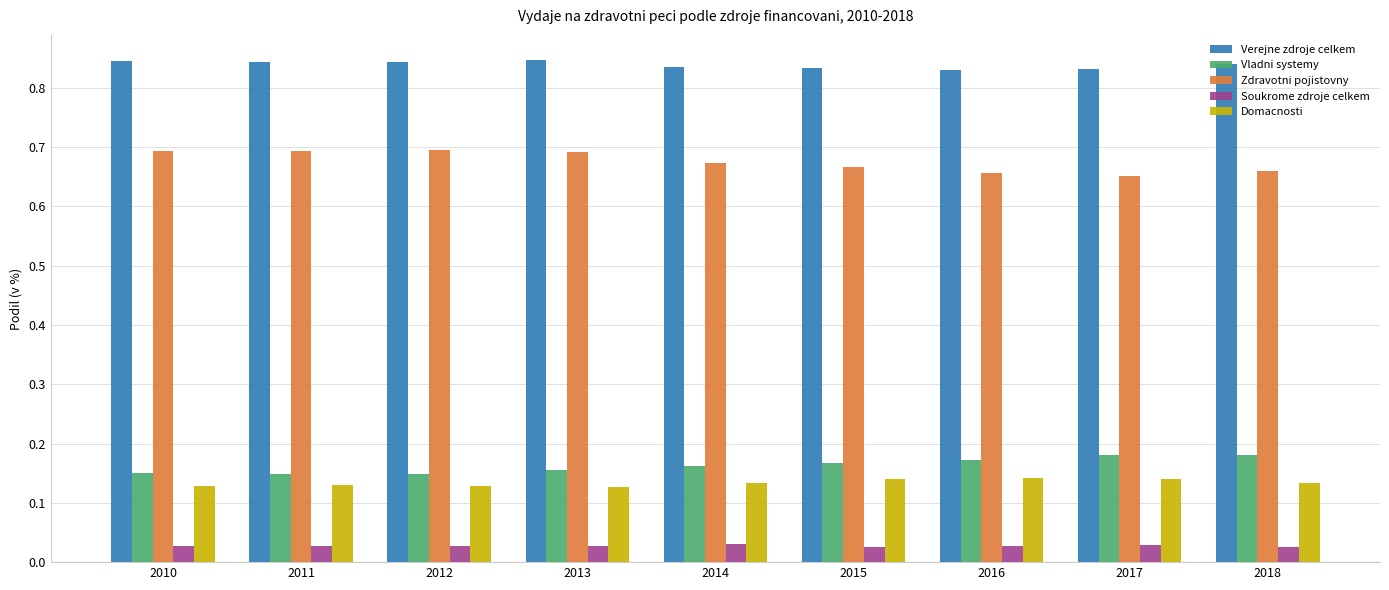

How many Verejne zdroje celkem values are between 0 and 1?

9